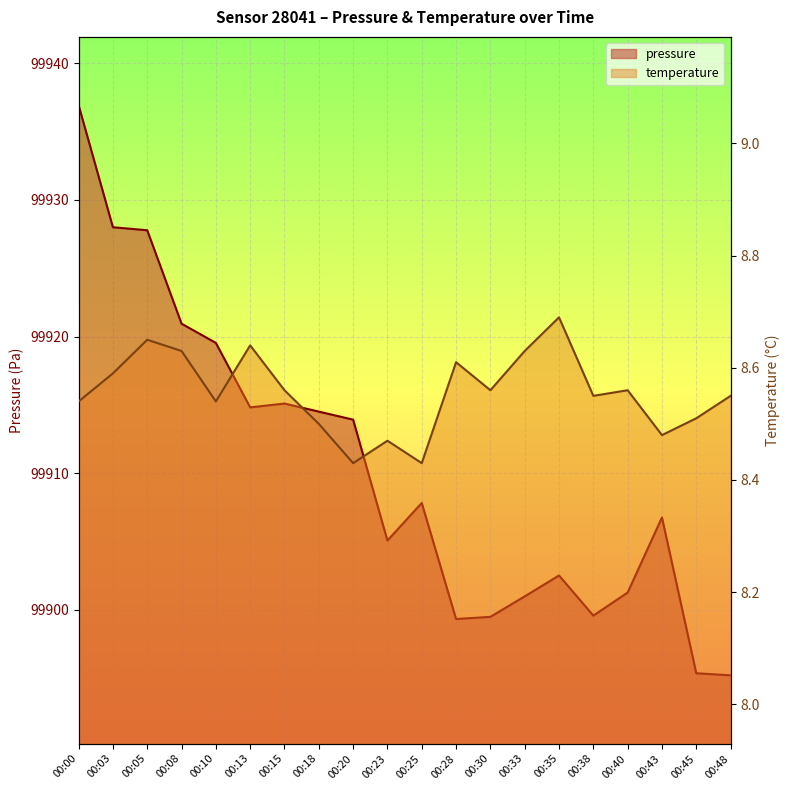

List the labels in order of pressure value, largest first.

00:00, 00:03, 00:05, 00:08, 00:10, 00:15, 00:13, 00:18, 00:20, 00:25, 00:43, 00:23, 00:35, 00:40, 00:33, 00:38, 00:30, 00:28, 00:45, 00:48